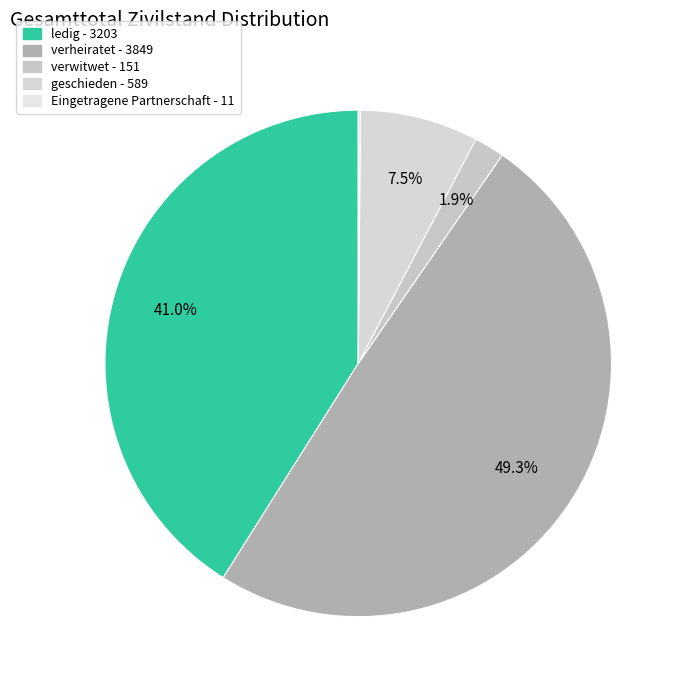

To the nearest percent, what portion does verheiratet represent?

49%